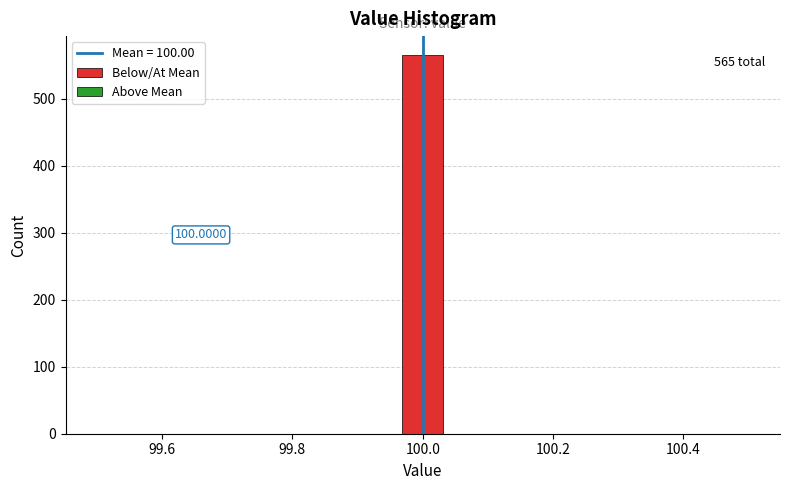

Around what value on the x-axis is the tallest bar? Give the approximate position of its centre, as read against the axis.

100.00